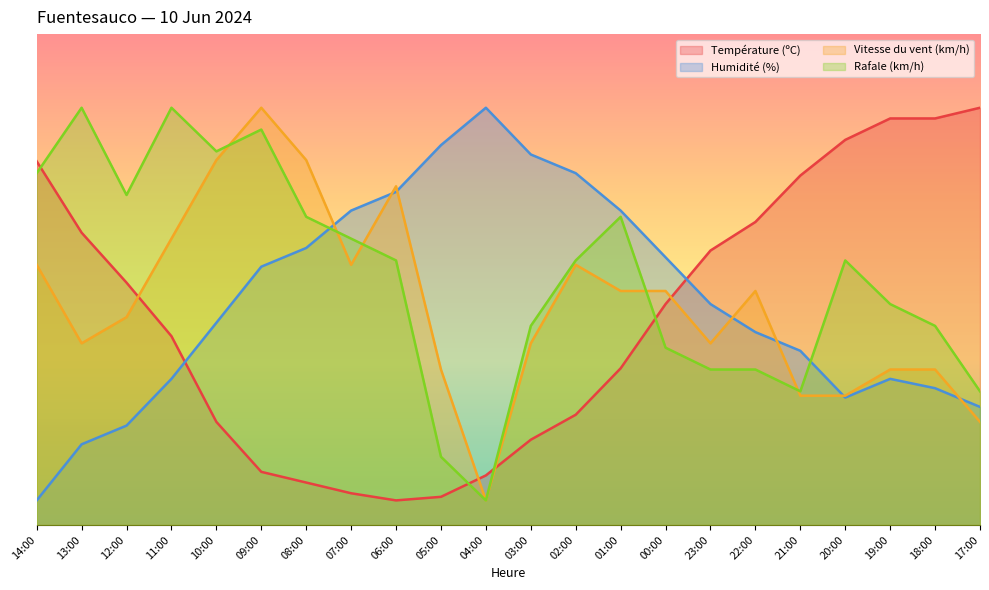

What is the spread (max minus min) of values at 11:00?

55.2